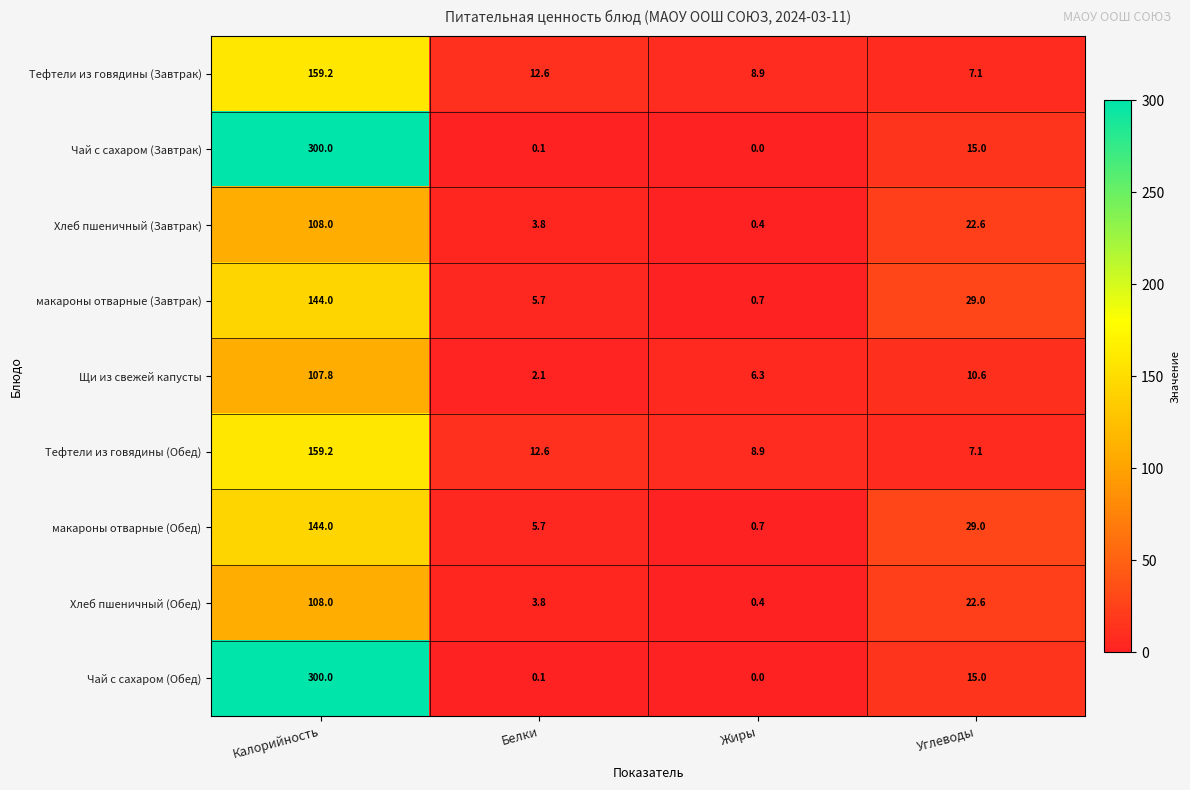

Is it true that Хлеб пшеничный (Обед) equals 22.6 at Углеводы?

True